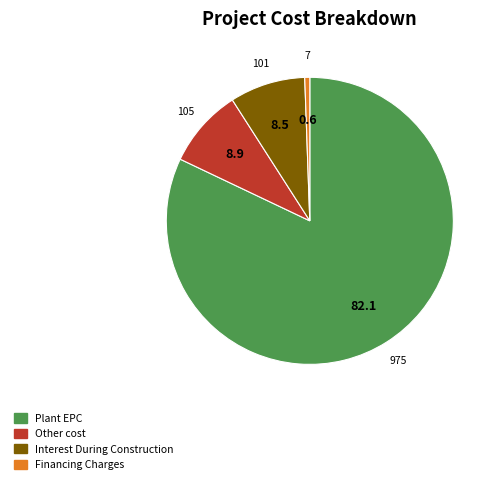

Is there a majority slice in this chart?

Yes